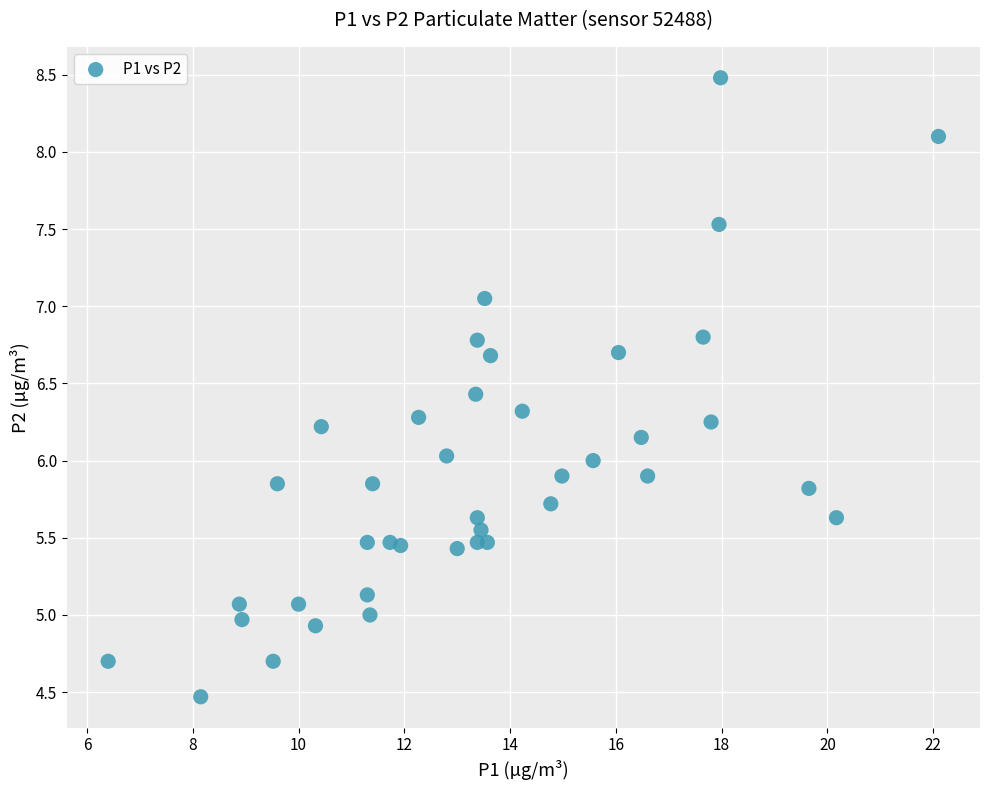

What is the range of Y values (max minus min)?

4.0